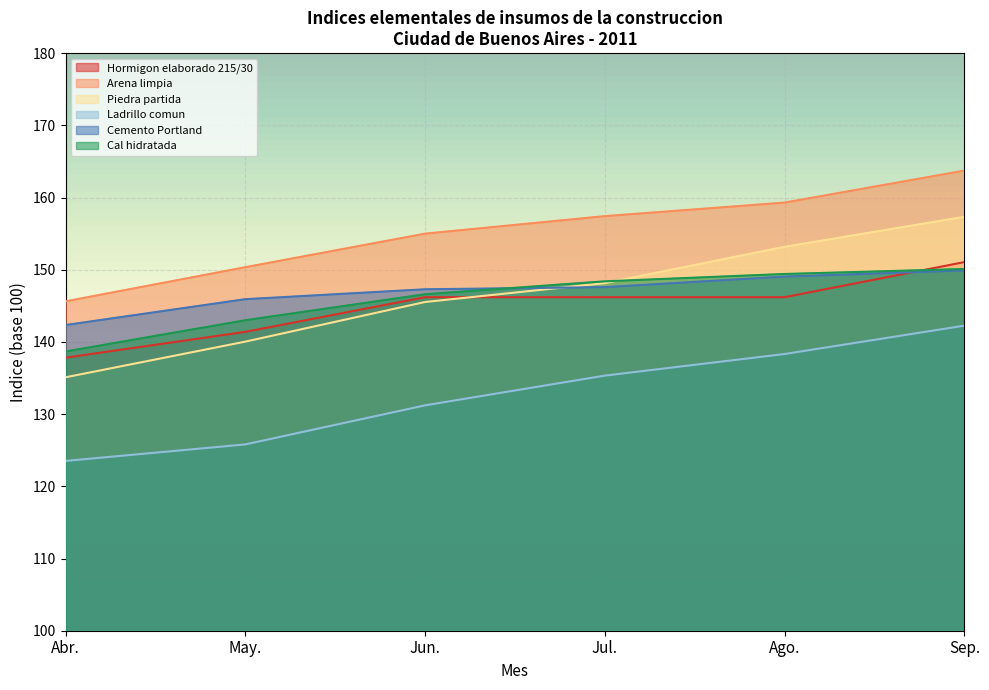

At which label is Piedra partida closest to 146?

Jun.